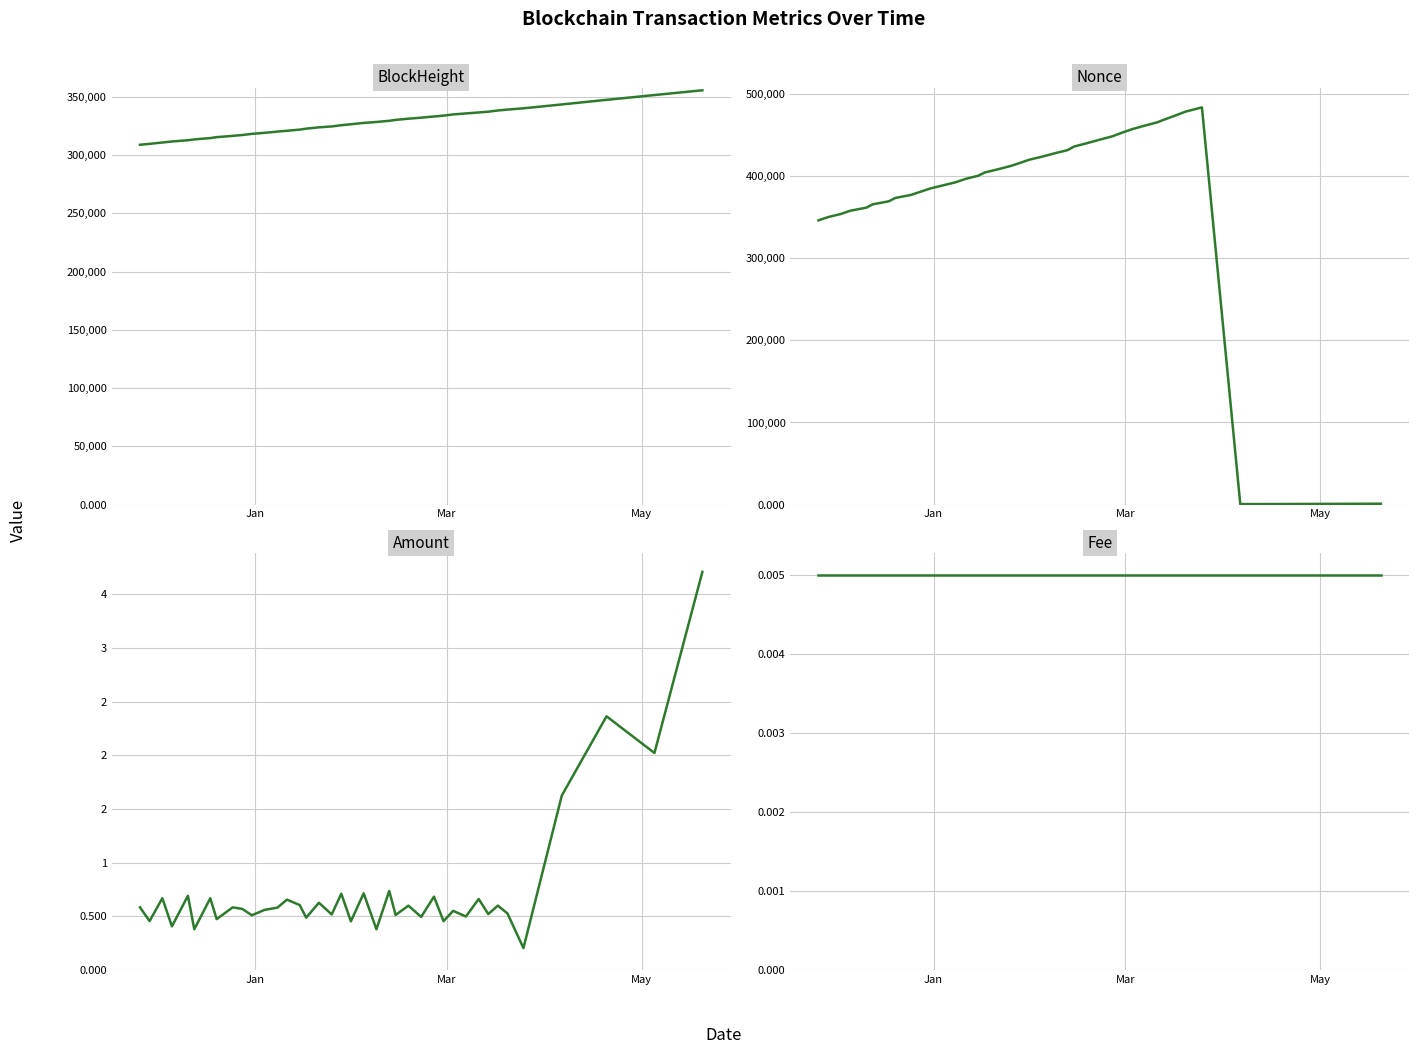

True or false: Fee has more than 2 interior local peaks.

False